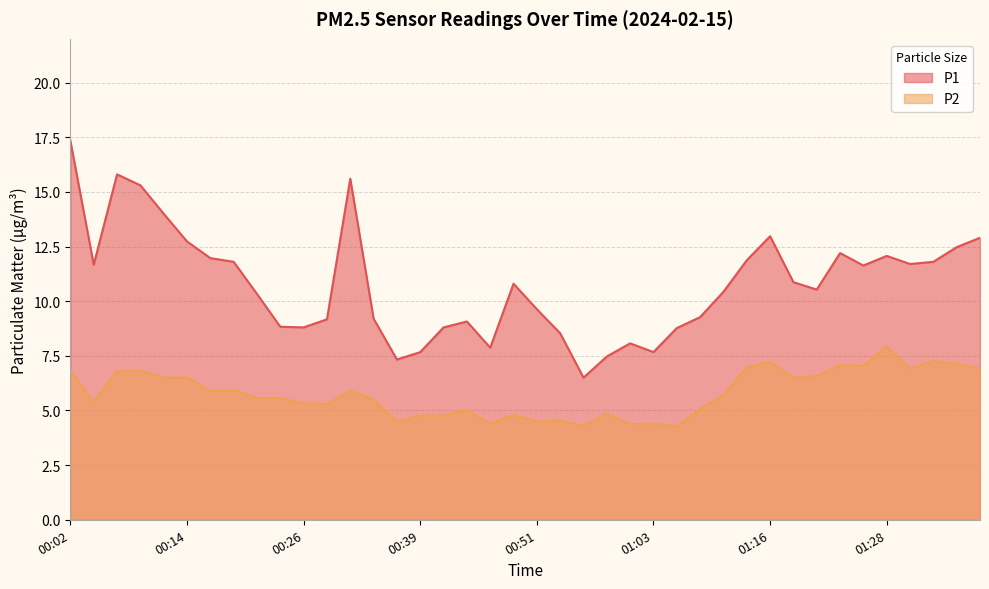

How many lines are shown in the chart?

2